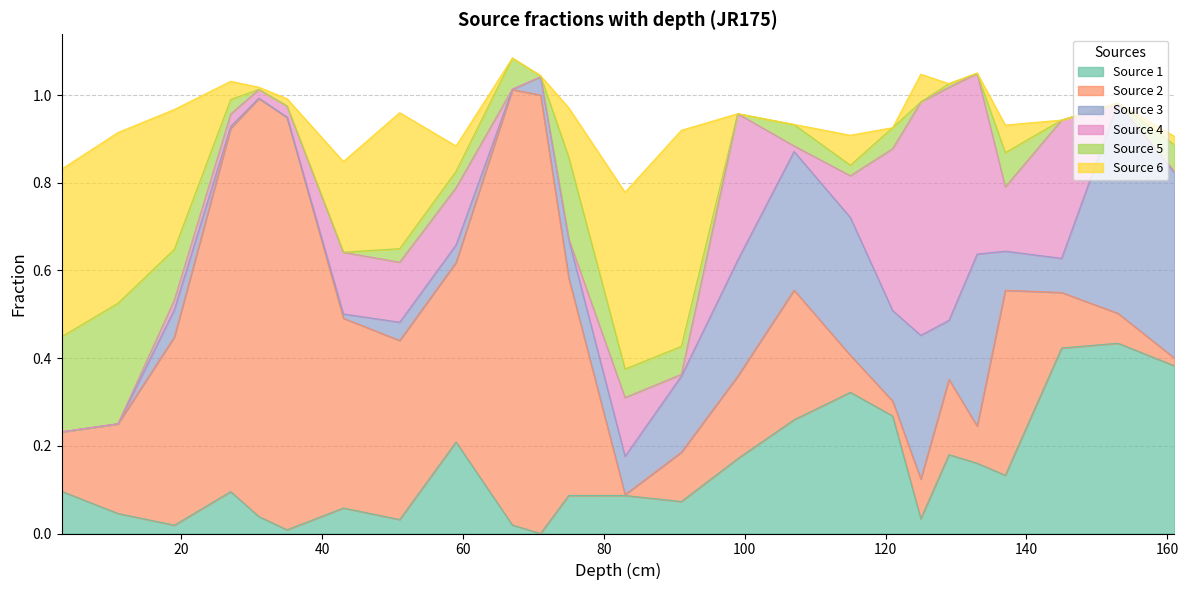

Which series ends up on top after the final intersection of Source 4 and Source 1?

Source 1